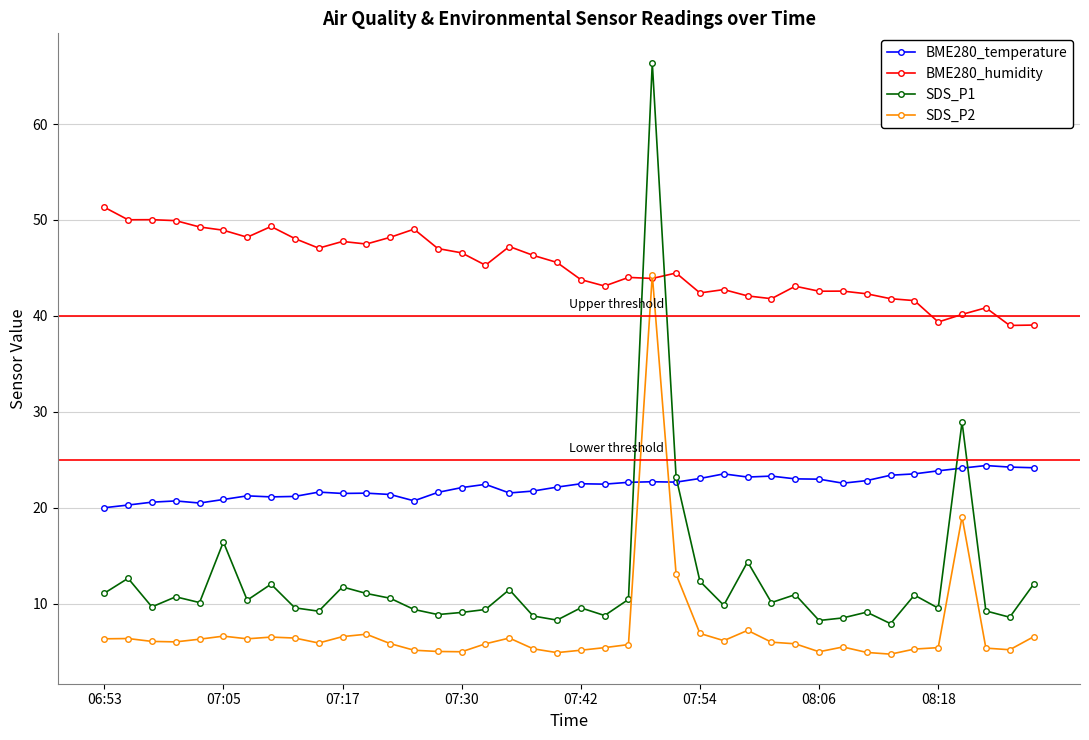

Is this an area chart (filled region under the line)?

No